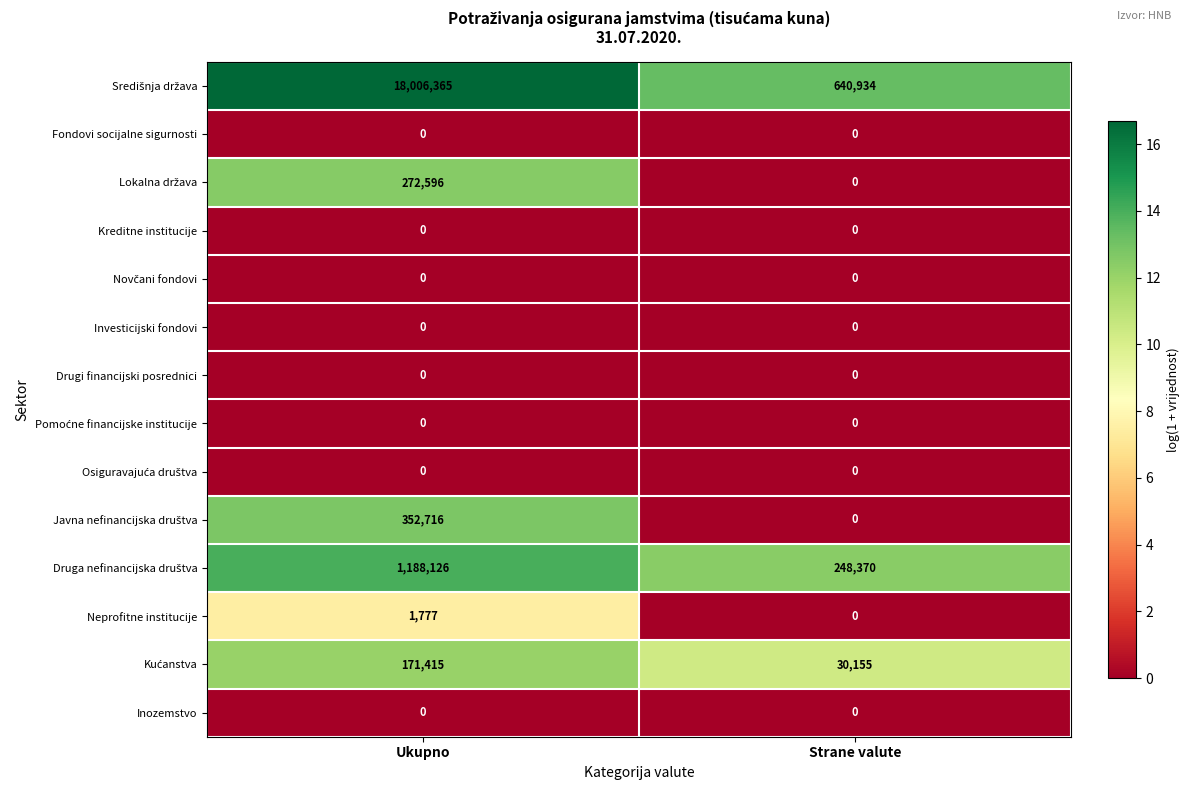

Which category has the highest value across all series?

Ukupno